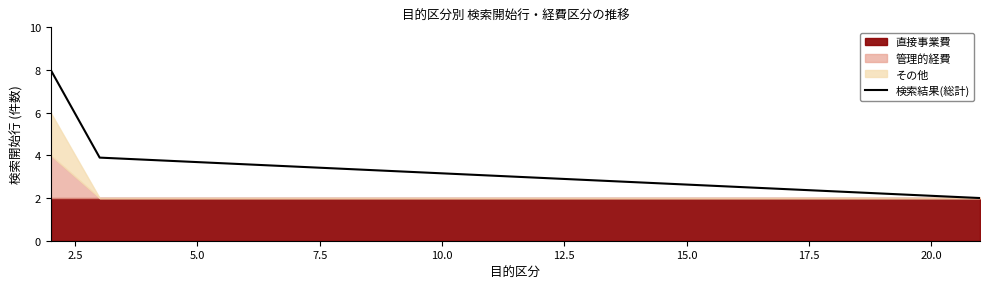

What is the lowest value of the 検索結果(総計) series?

2.0